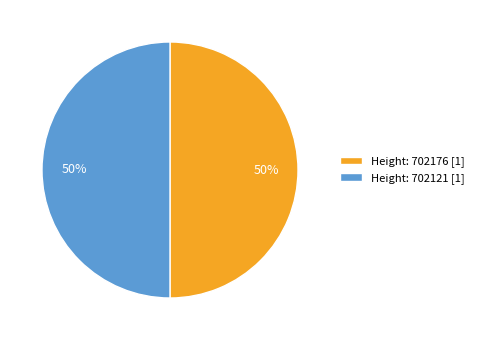

Count the number of slices in the pie.

2